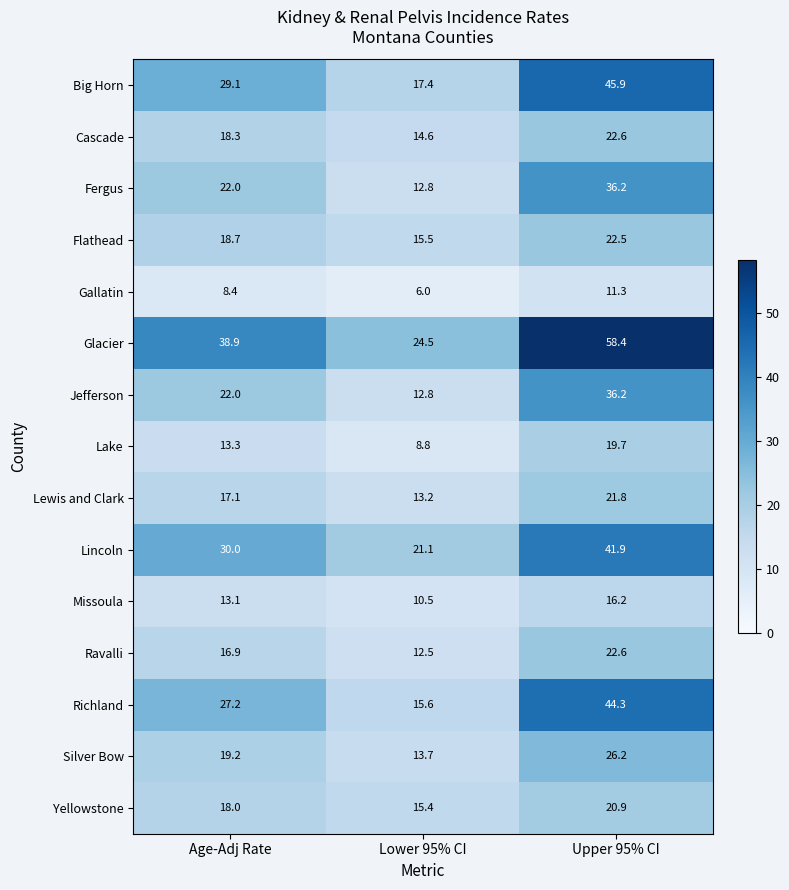

What is the smallest value displayed?

6.0